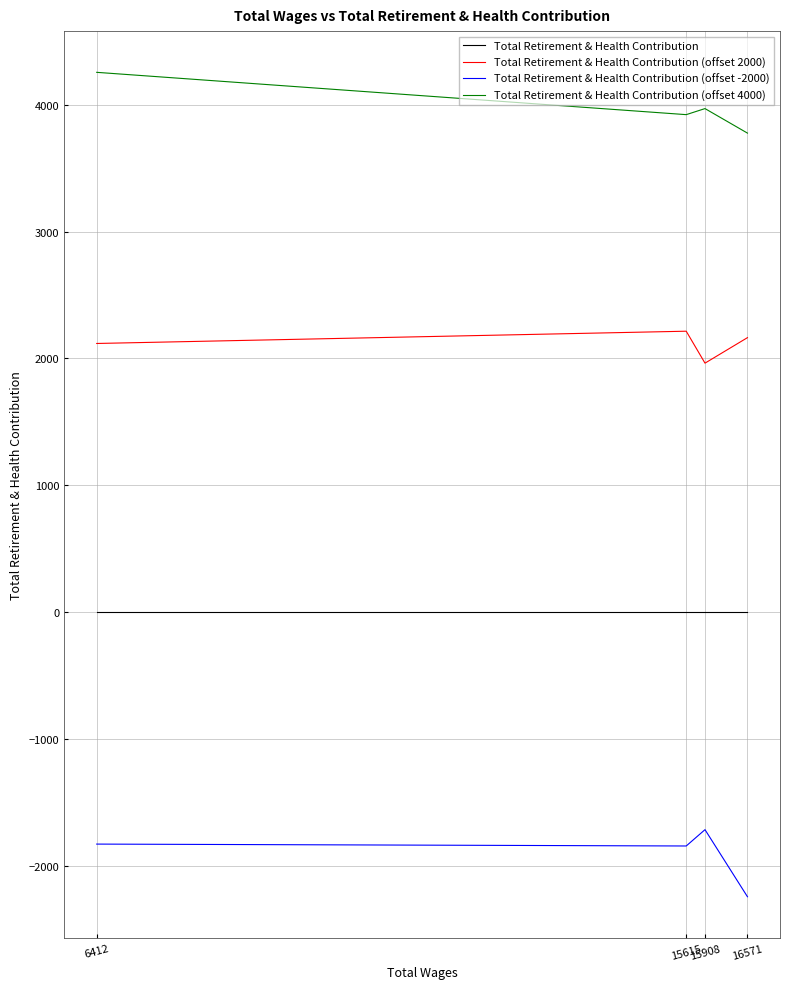

True or false: Total Retirement & Health Contribution (offset 2000) has a value of 1039.6 at 15908.

False